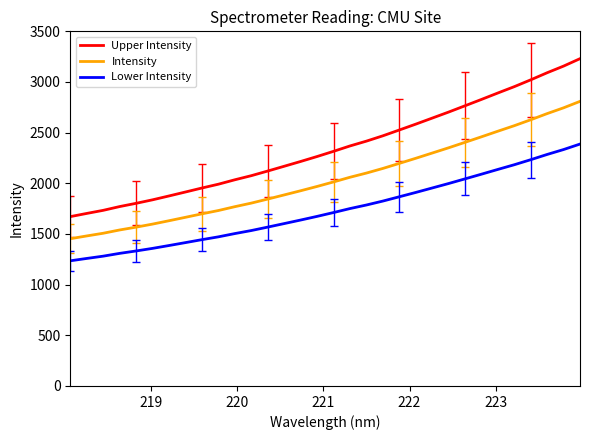

True or false: Lower Intensity and Intensity intersect in this chart.

False